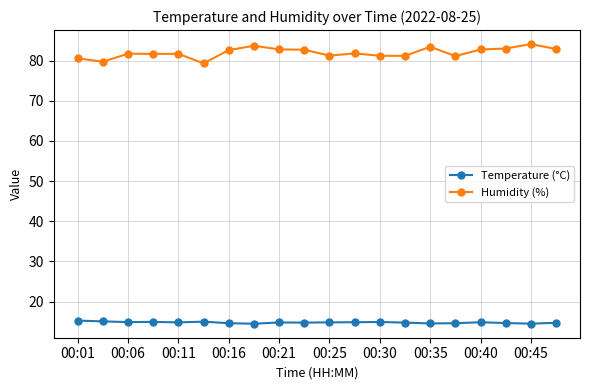

True or false: Temperature (°C) and Humidity (%) cross at least once.

False